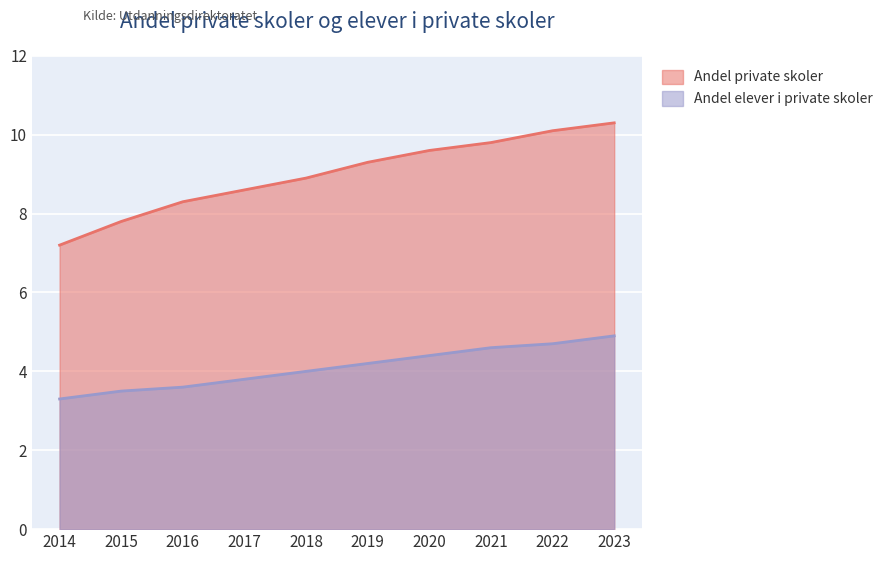

Where is Andel elever i private skoler nearest to the value 4?

2018